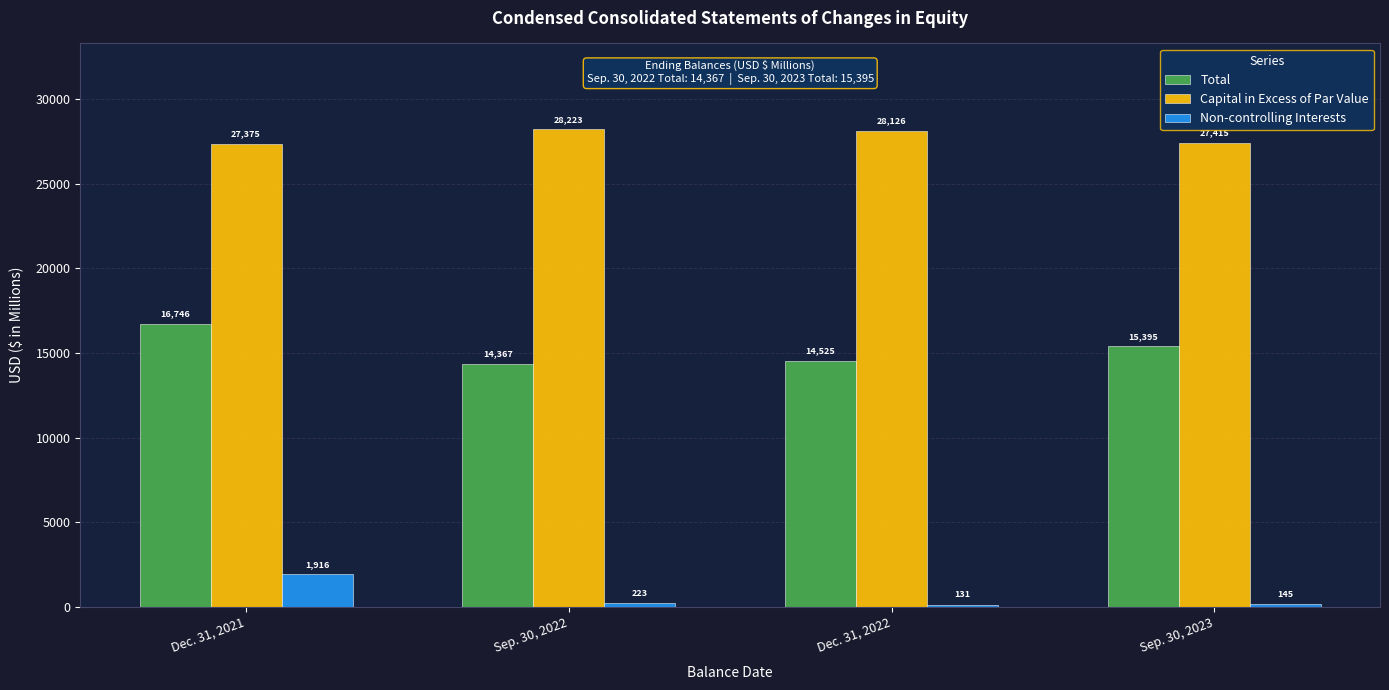

Is it true that Total equals 5543 at Sep. 30, 2023?

False